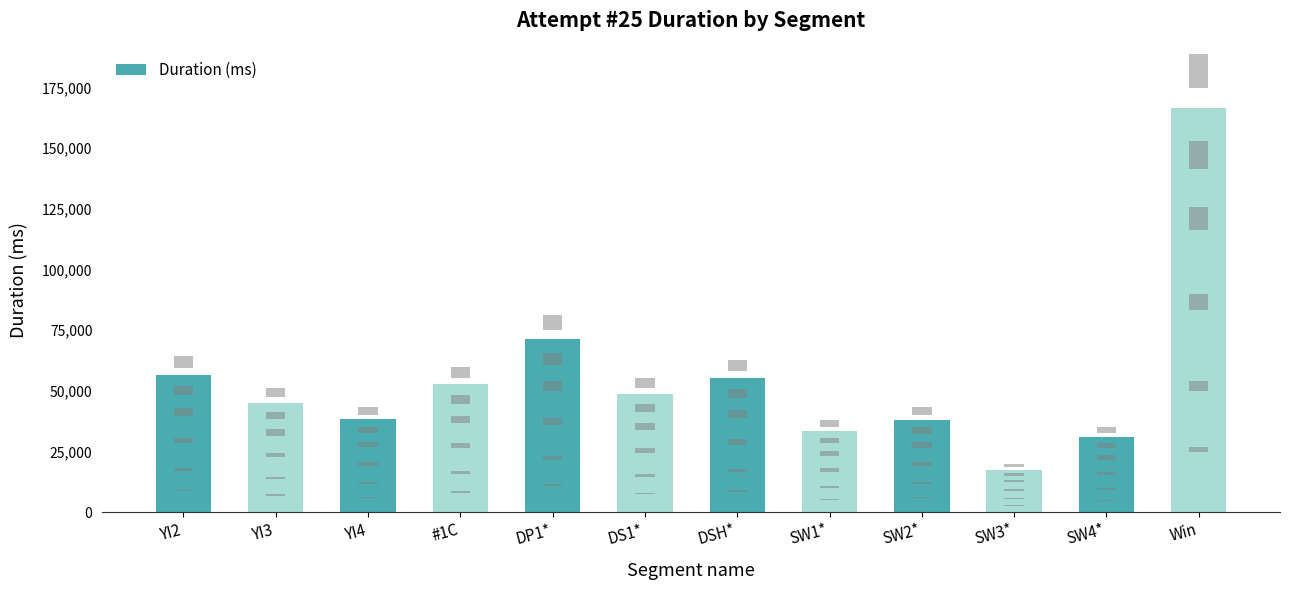

What is the change in value from YI2 to YI4?

-18486